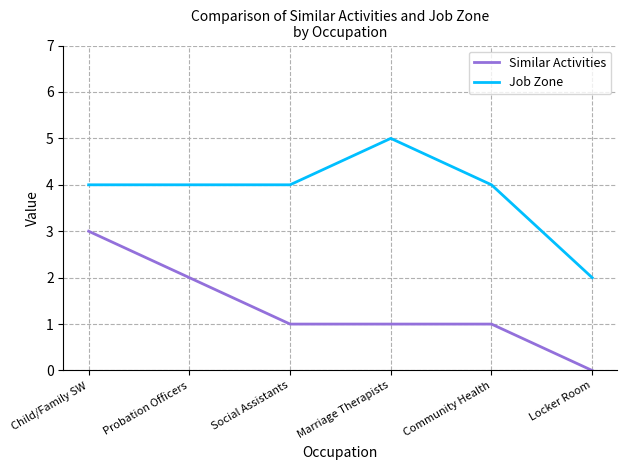

Does the chart display data point markers on the line(s)?

No